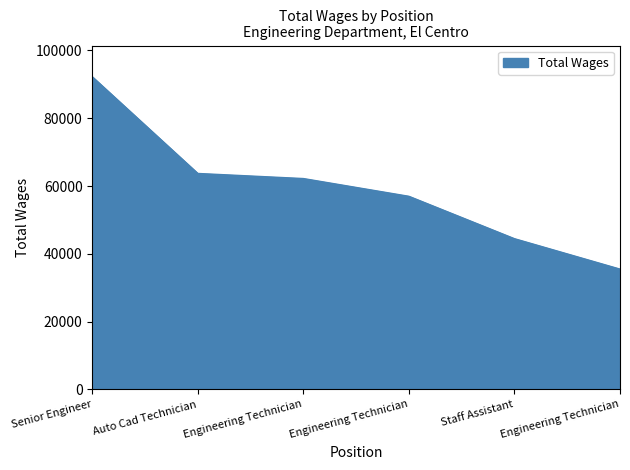

At which label is the value closest to 63870?

Auto Cad Technician